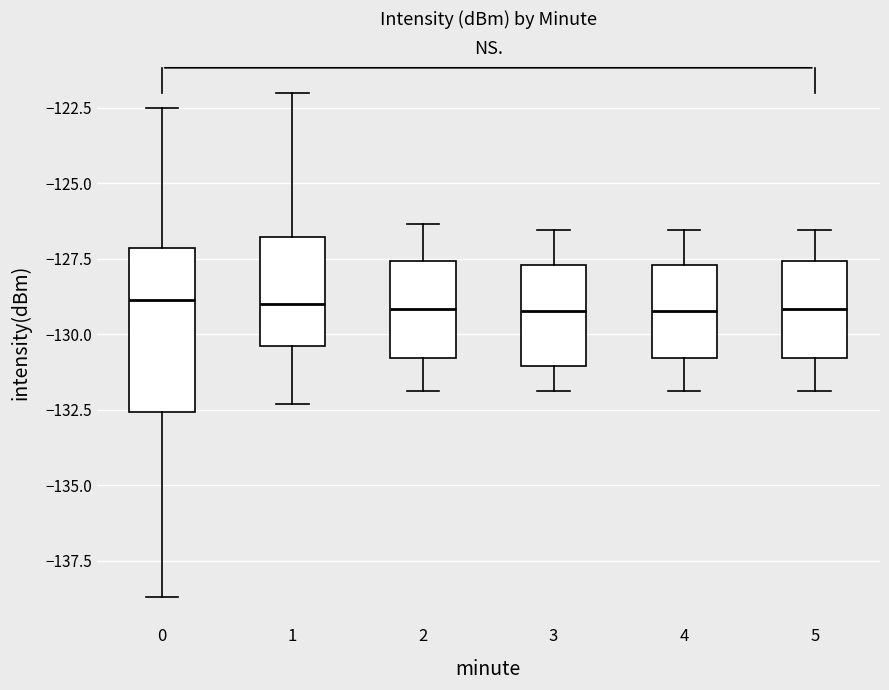

Reading left to right, read every box against the y-axis: the position of its median line, the range the box covers, and the ends of its whiskers. The values are not printed on the chart, so give them approximately, as read against the axis.

0: median -129.0, box -132.5 to -127.0, whiskers -138.5 to -122.5
1: median -129.0, box -130.5 to -127.0, whiskers -132.5 to -122.0
2: median -129.0, box -131.0 to -127.5, whiskers -132.0 to -126.5
3: median -129.0, box -131.0 to -127.5, whiskers -132.0 to -126.5
4: median -129.0, box -131.0 to -127.5, whiskers -132.0 to -126.5
5: median -129.0, box -131.0 to -127.5, whiskers -132.0 to -126.5